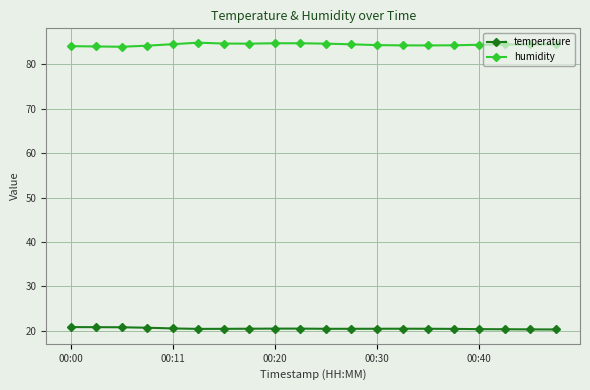

How many lines are shown in the chart?

2